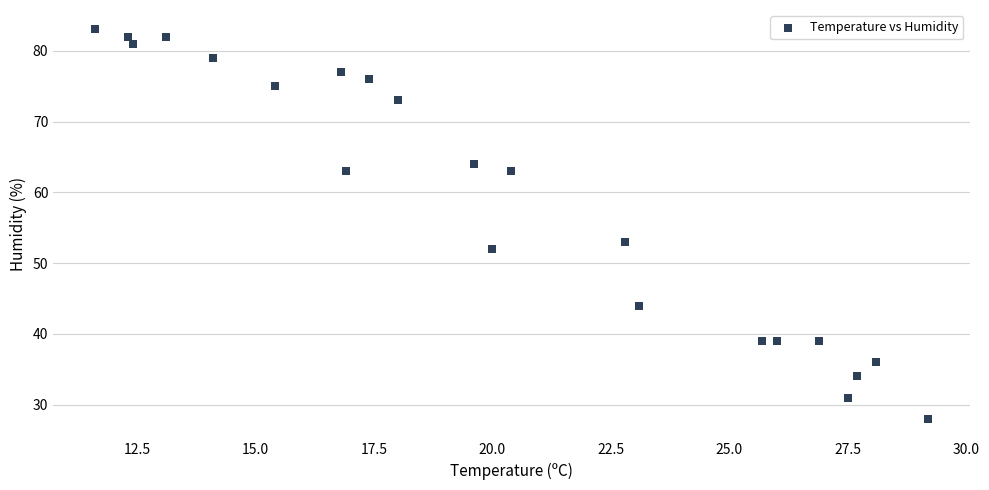

What Y value in the scatter plot is closest to 55?

53